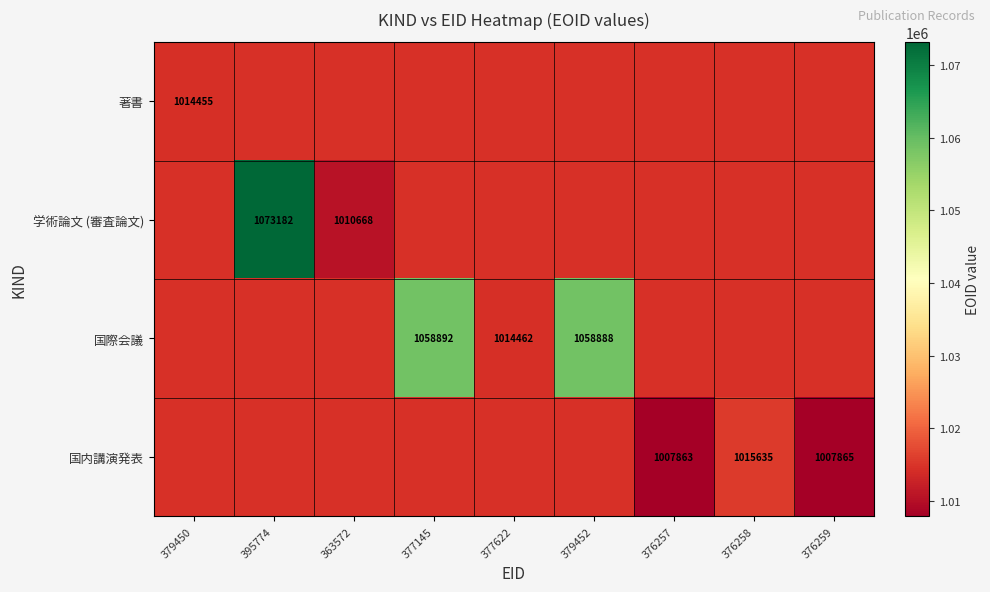

True or false: 国際会議 has a value of 1058892 at 377145.

True